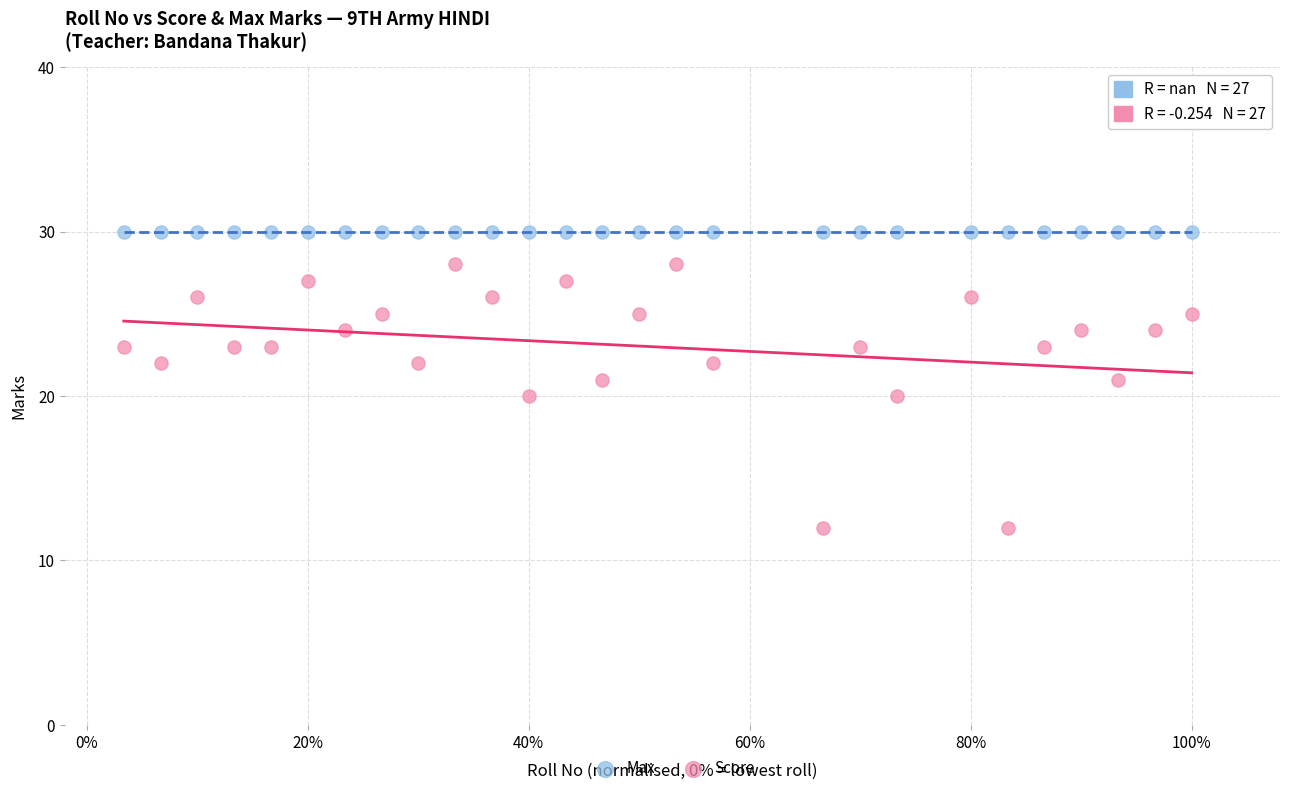

Which series contains the lowest Y value?

Score